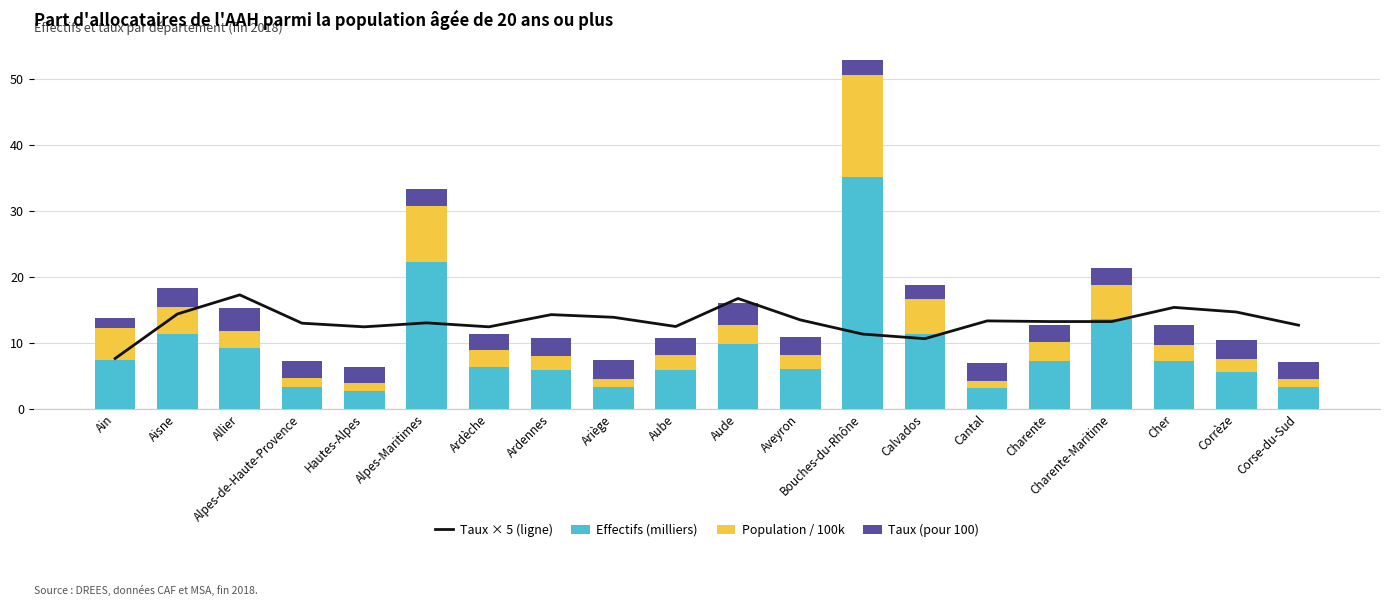

Which series has the largest total across all categories?

Taux × 5 (ligne)